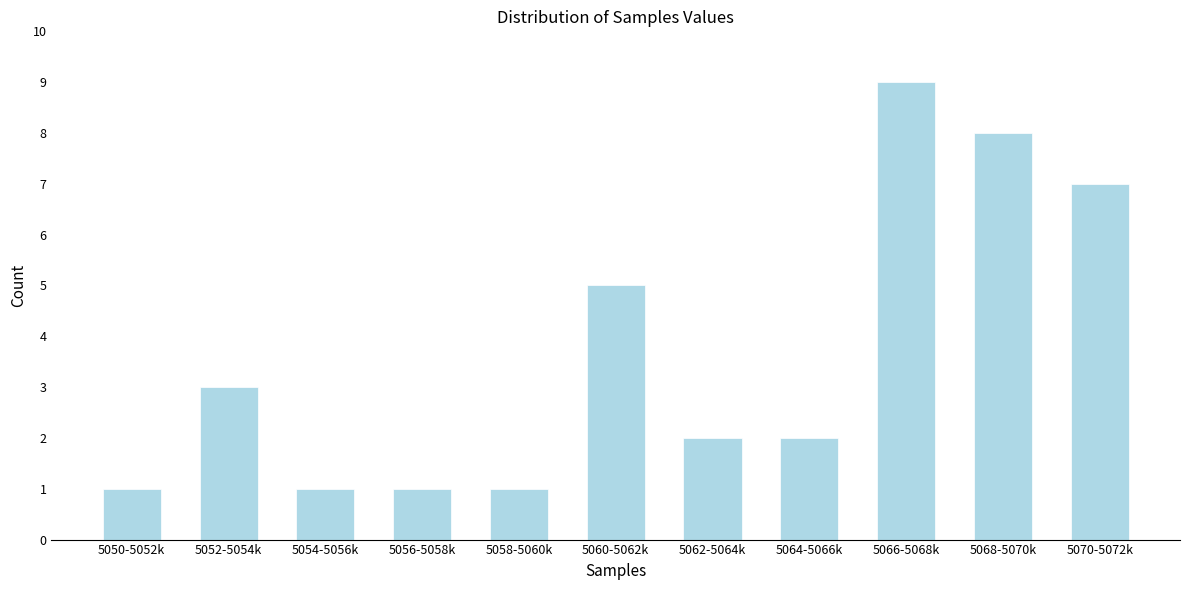

Reading left to right, transcribe all the data shown in this chart.

5050-5052k=1	5052-5054k=3	5054-5056k=1	5056-5058k=1	5058-5060k=1	5060-5062k=5	5062-5064k=2	5064-5066k=2	5066-5068k=9	5068-5070k=8	5070-5072k=7